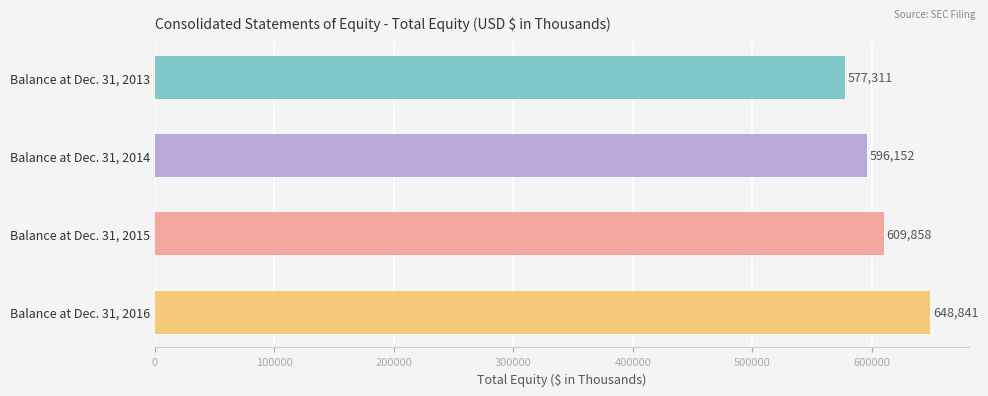

How many bars are there in total?

4